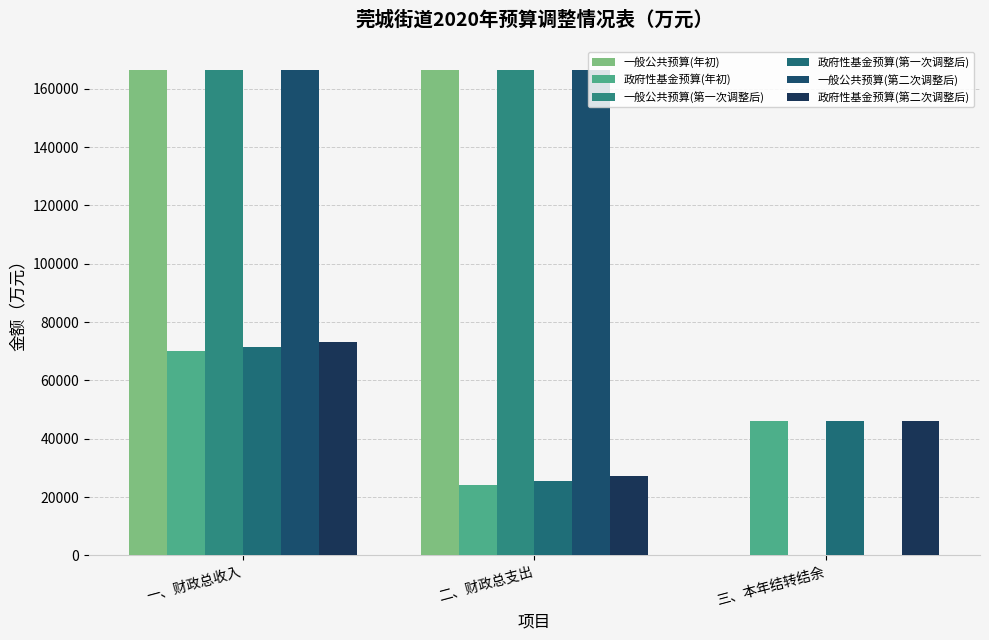

What is the value of the 一般公共预算(年初) bar at the 1st from the left?

166266